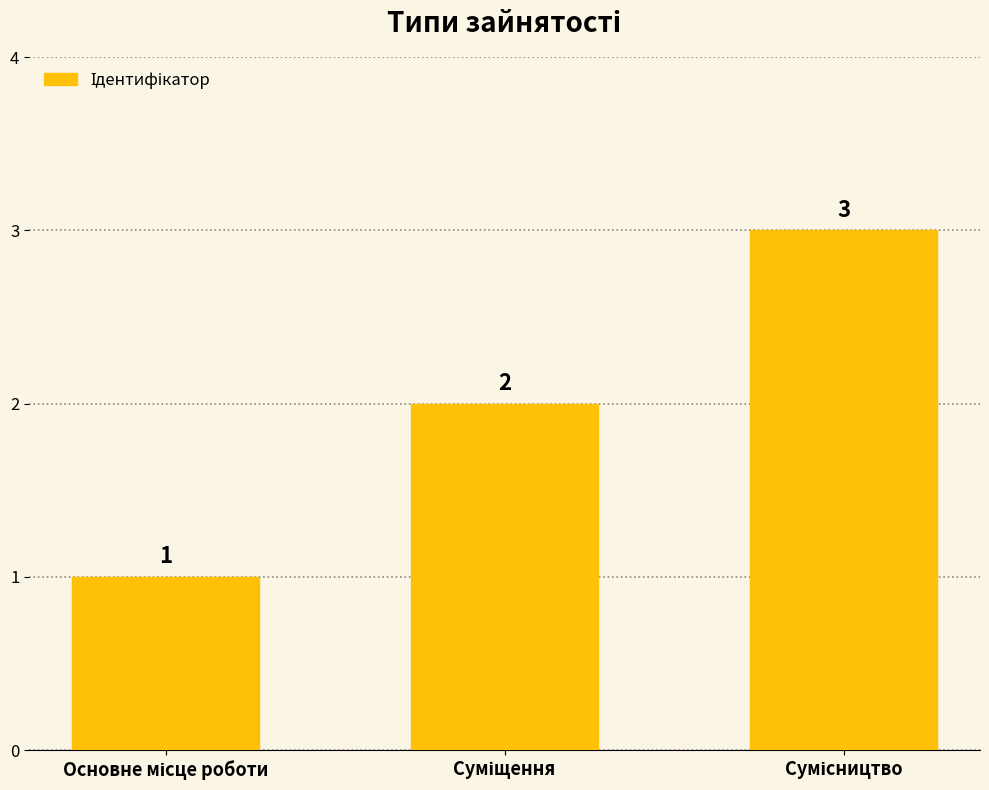

What is the value of the 3rd bar from the left?

3